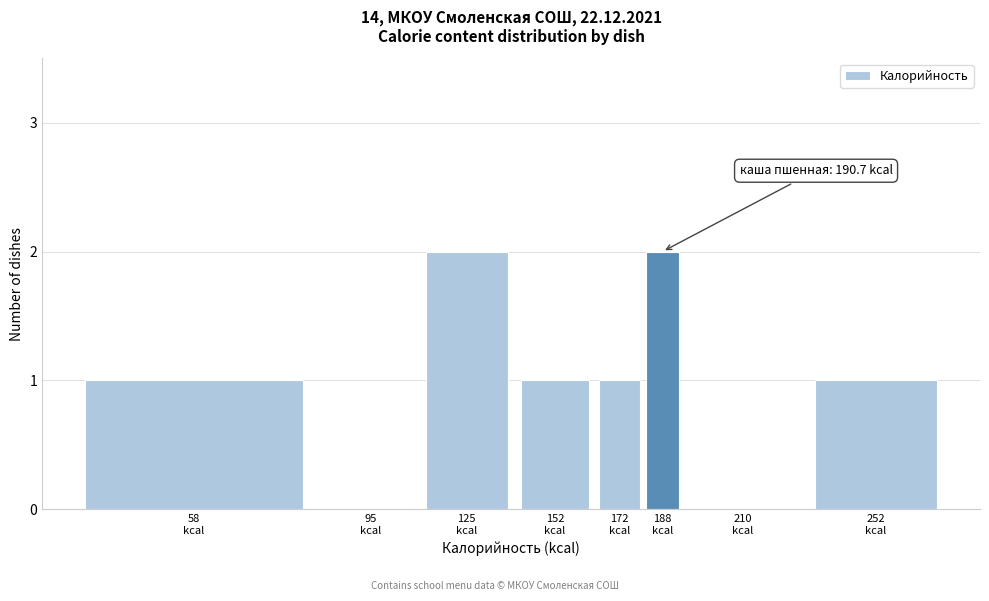

What is the sum of all values?

8